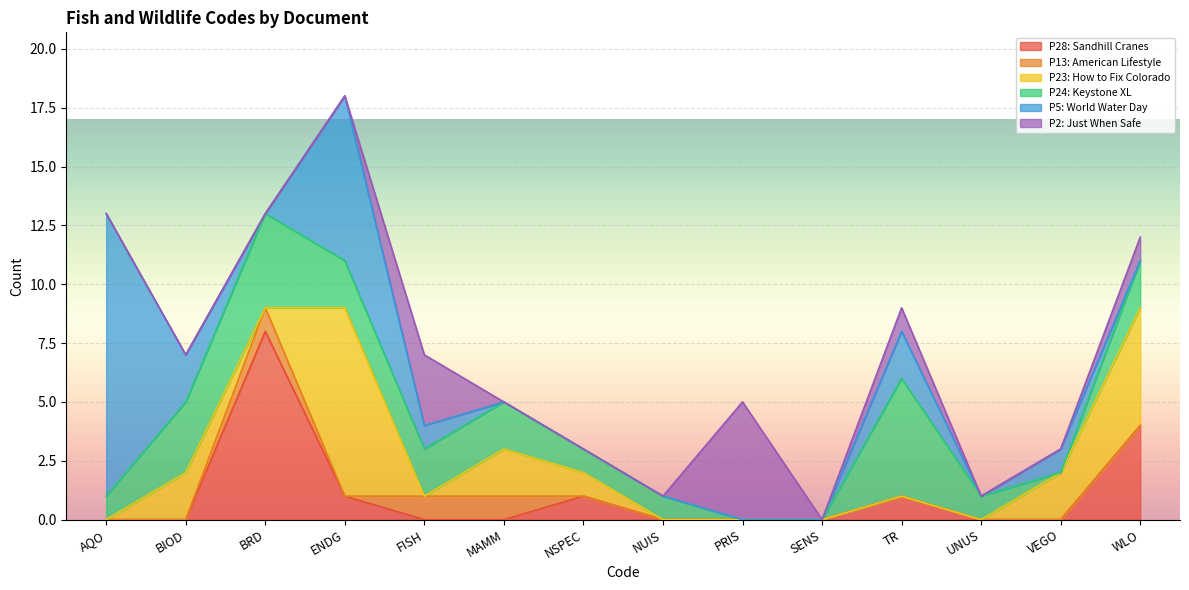

Rank the series by their maximum value, from lowest to highest.

P13: American Lifestyle, P24: Keystone XL, P2: Just When Safe, P28: Sandhill Cranes, P23: How to Fix Colorado, P5: World Water Day